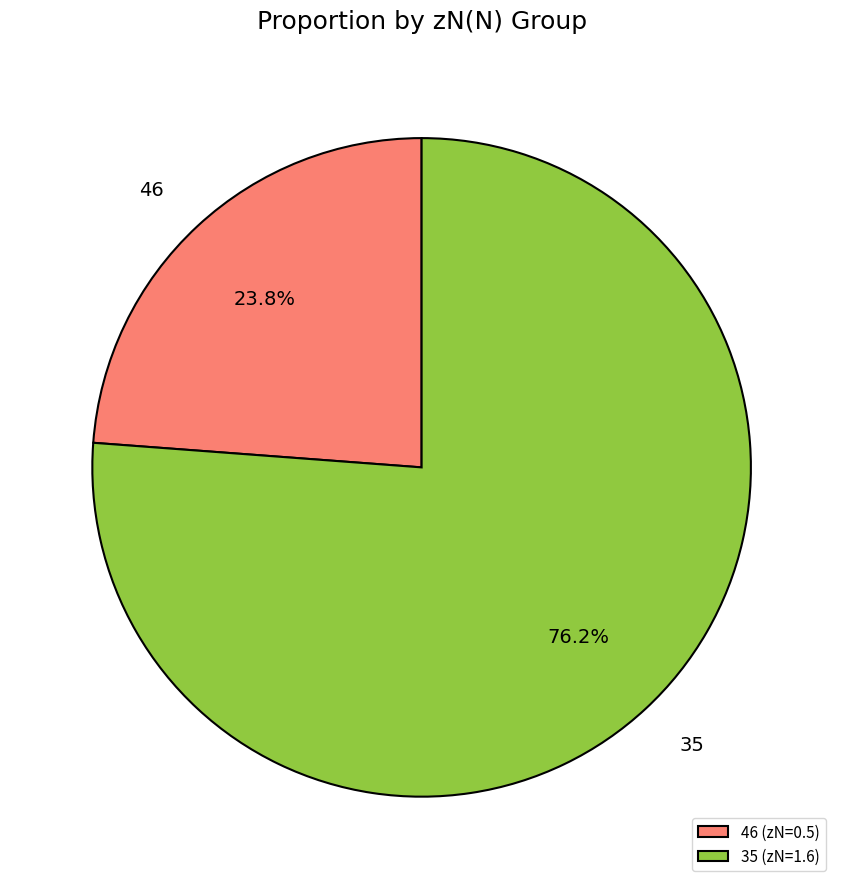

Is it true that 46 is 24% of the pie?

True